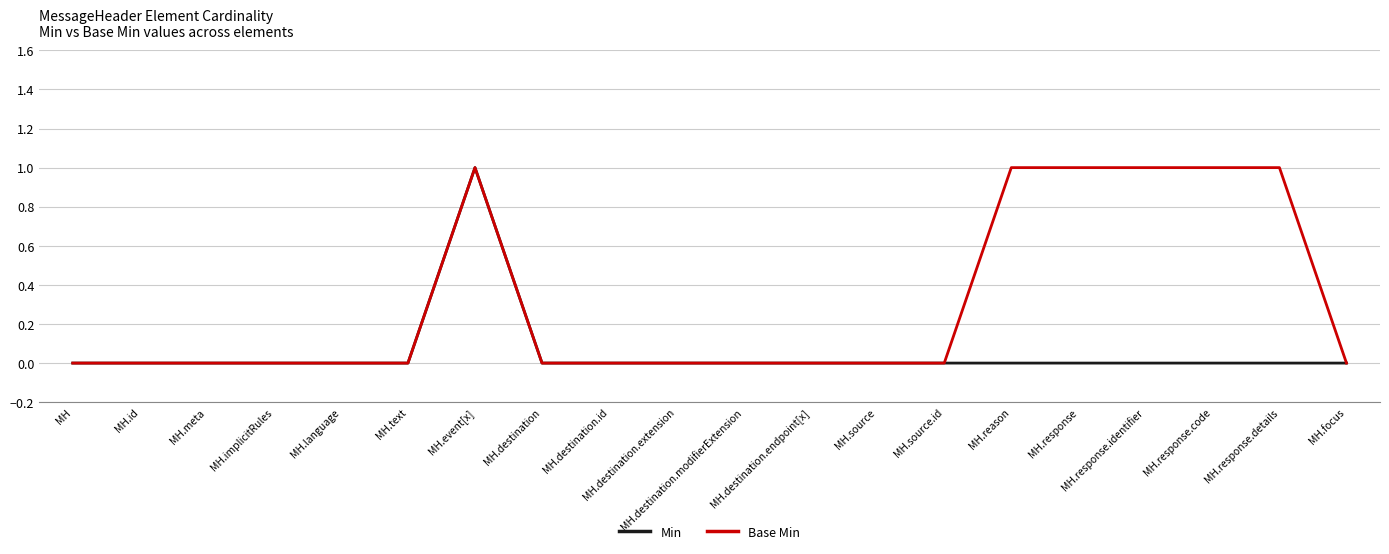

Which series has the largest total across all categories?

Base Min